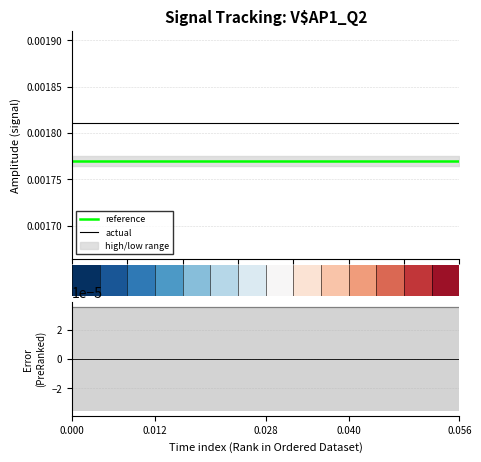

Which series has the largest range (max minus min)?

reference